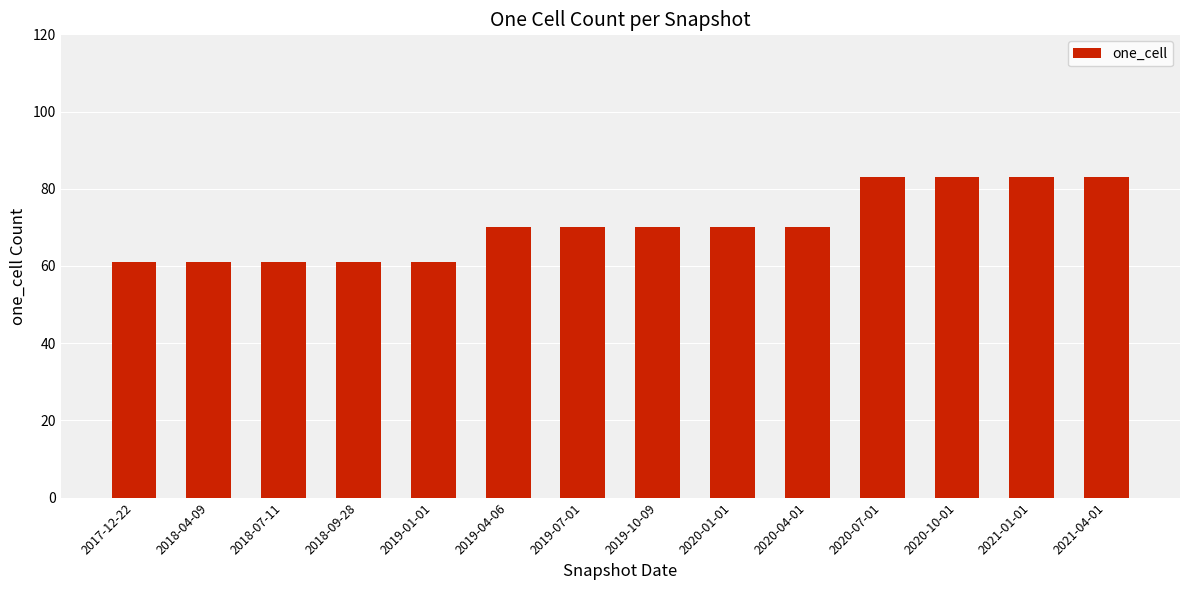

How many categories are shown in the chart?

14